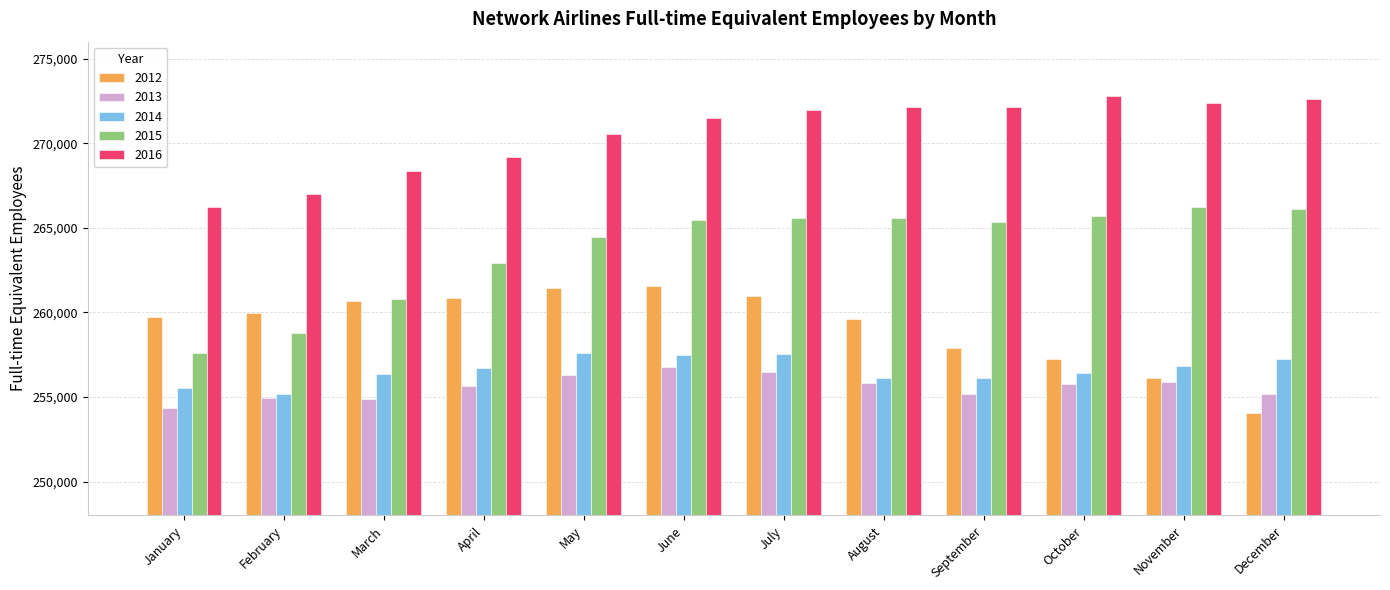

What is the difference between the highest and lowest values at August?

16312